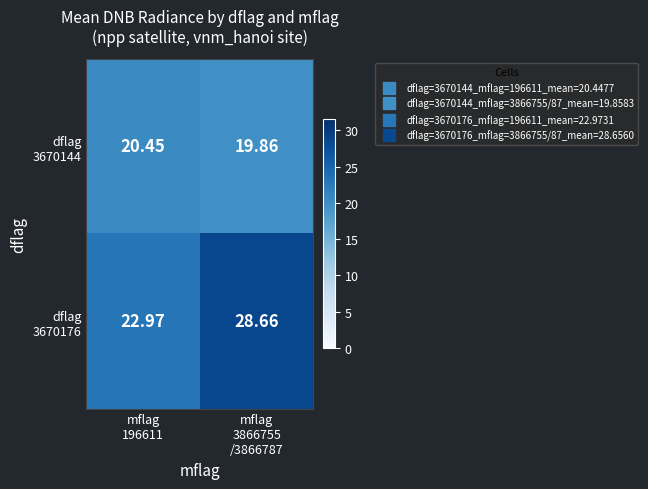

How many distinct data groups are displayed?

2